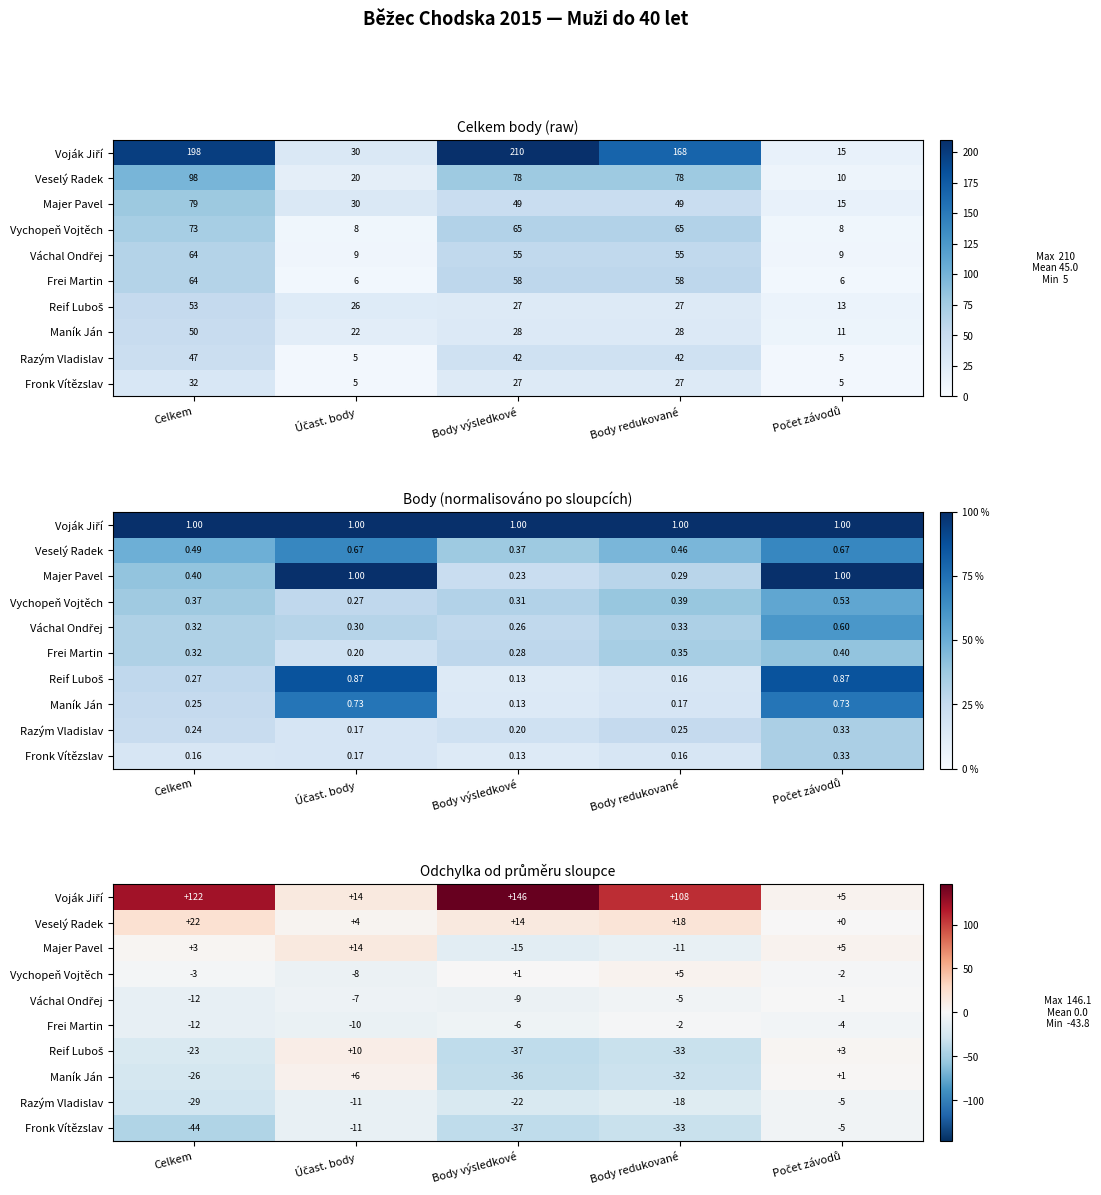

The Maník Ján series shows -35.9 at Body výsledkové. True or false?

True